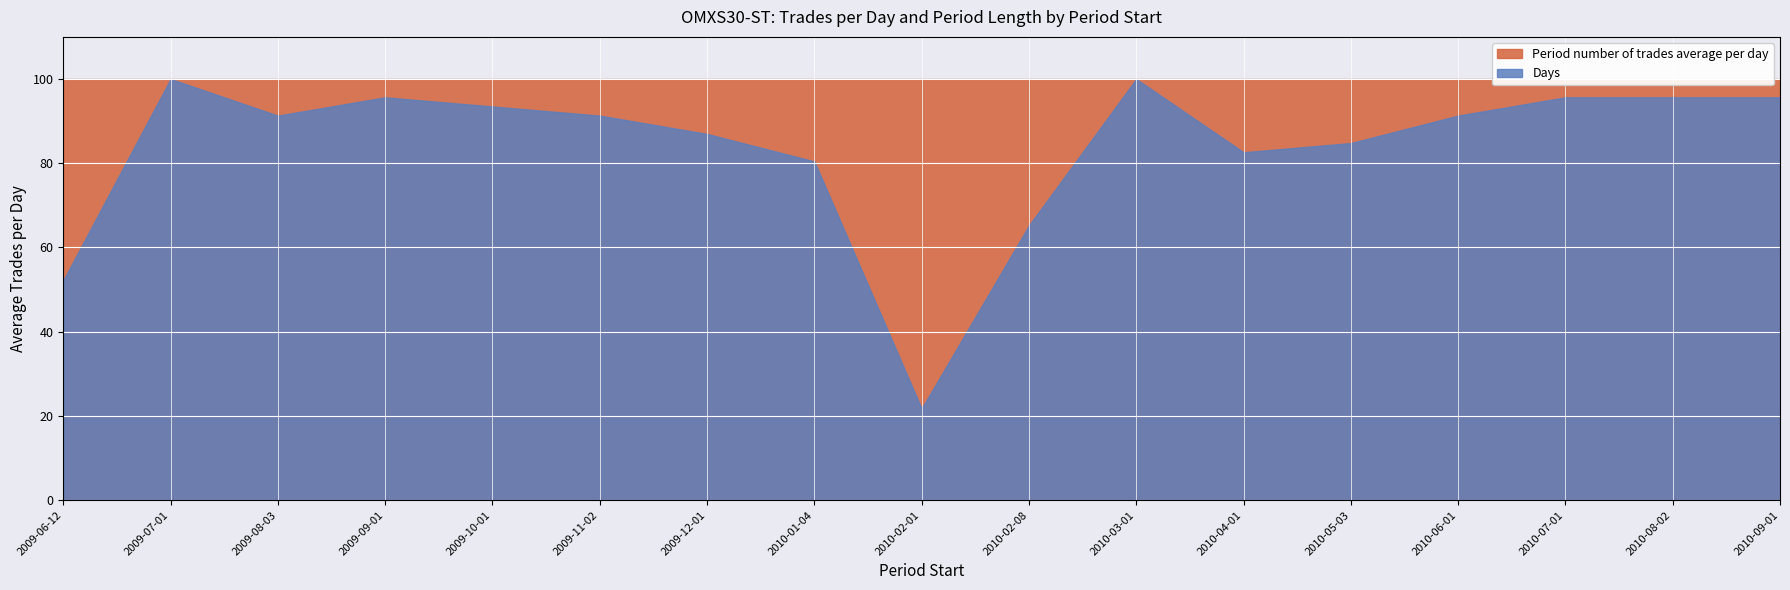

At which category does the data reach its first local valley?

2009-08-03